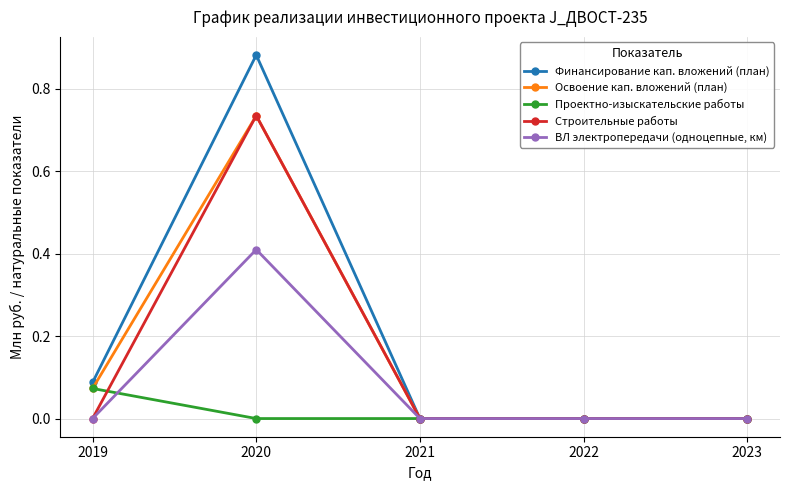

Does the chart display data point markers on the line(s)?

Yes